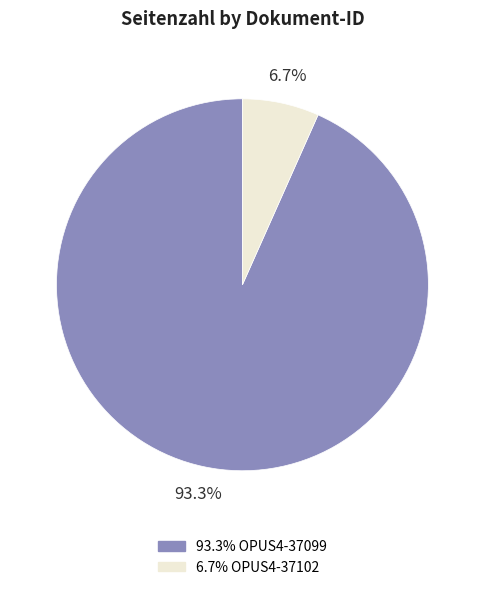

Is there any slice that represents more than half of the pie?

Yes